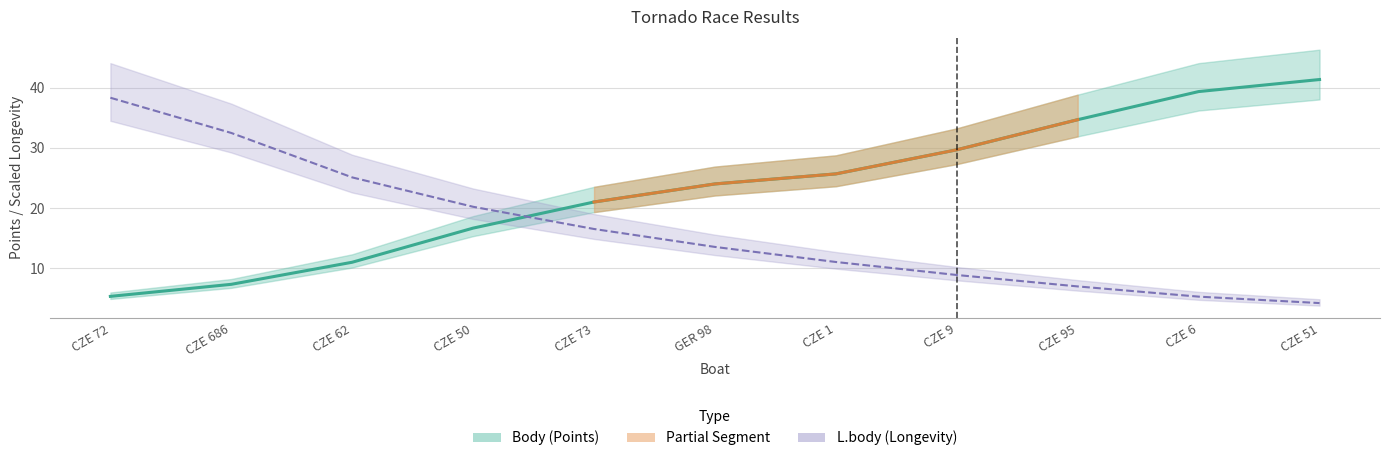

At how many categories does at least one series exceed 40?

1